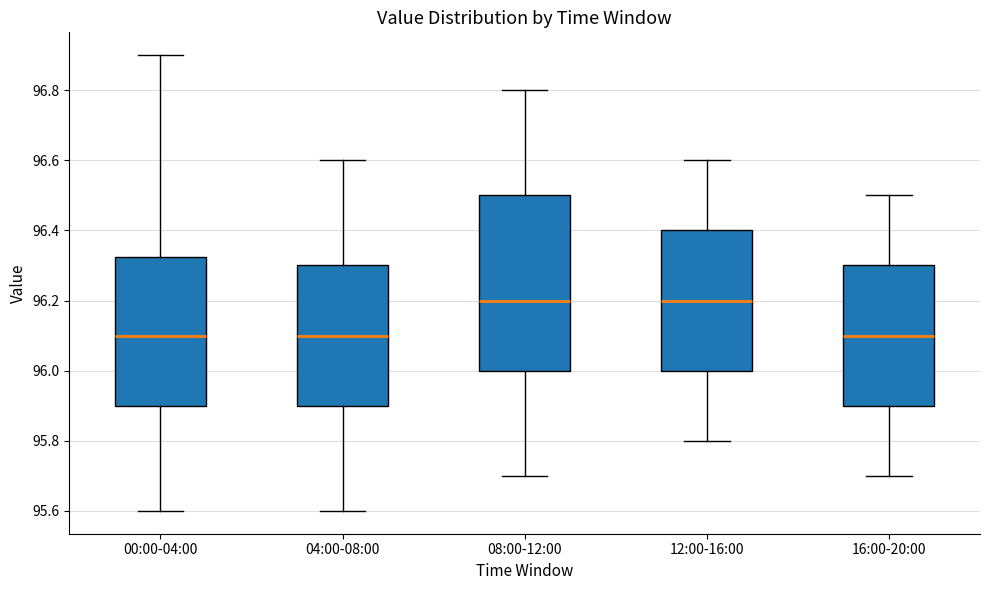

Which box is the tallest, from its lower edge to its upper edge?

08:00-12:00